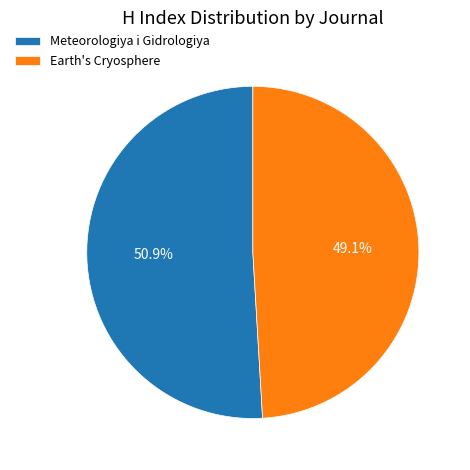

Does Meteorologiya i Gidrologiya account for over 50% of the chart?

Yes